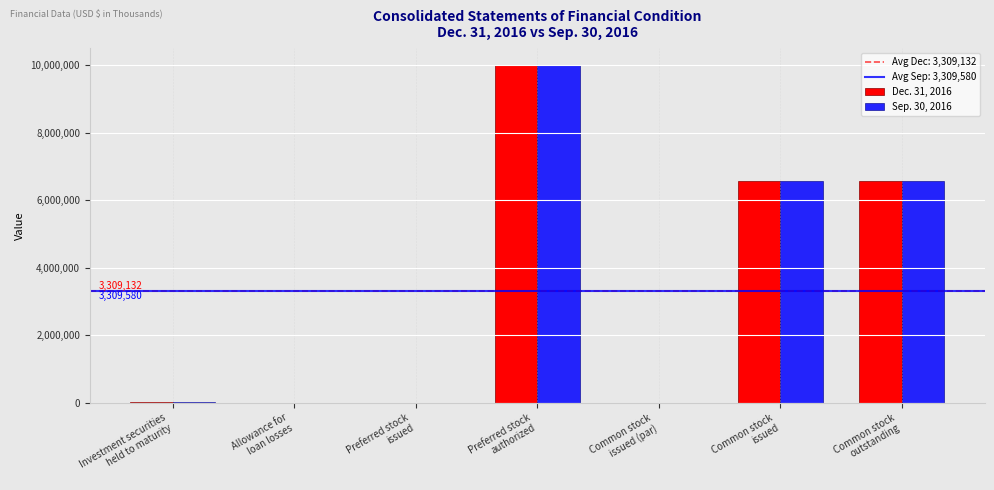

Is it true that Sep. 30, 2016 equals 5434 at Allowance for
loan losses?

True